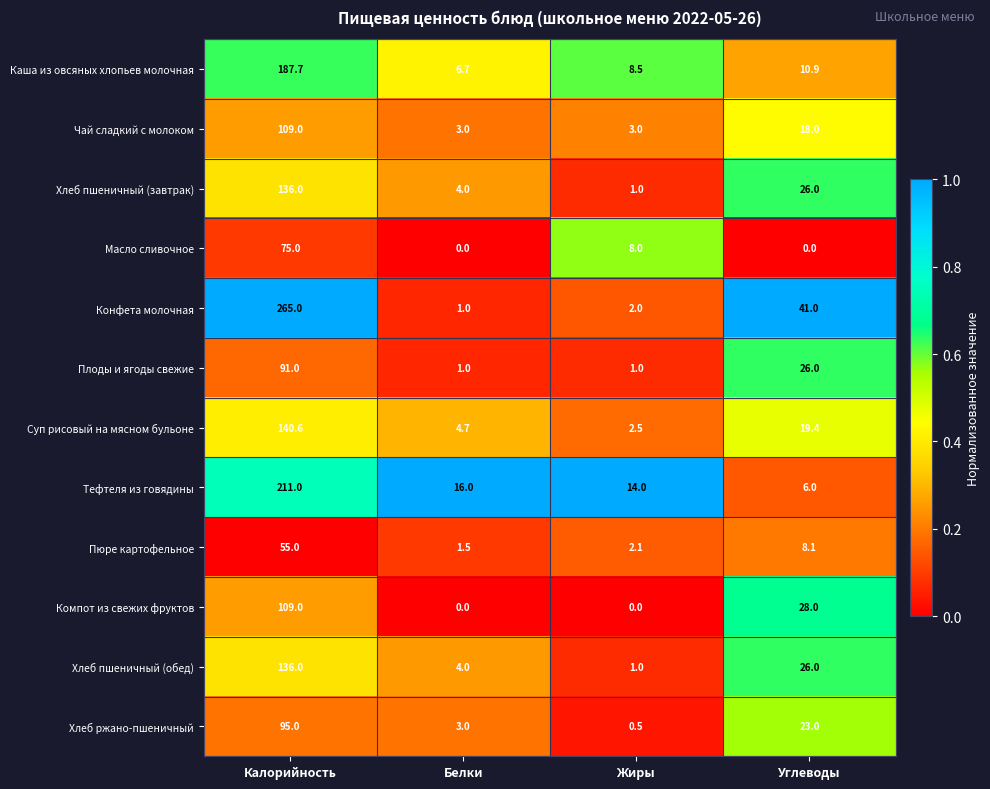

True or false: Хлеб ржано-пшеничный has a value of 23.0 at Углеводы.

True